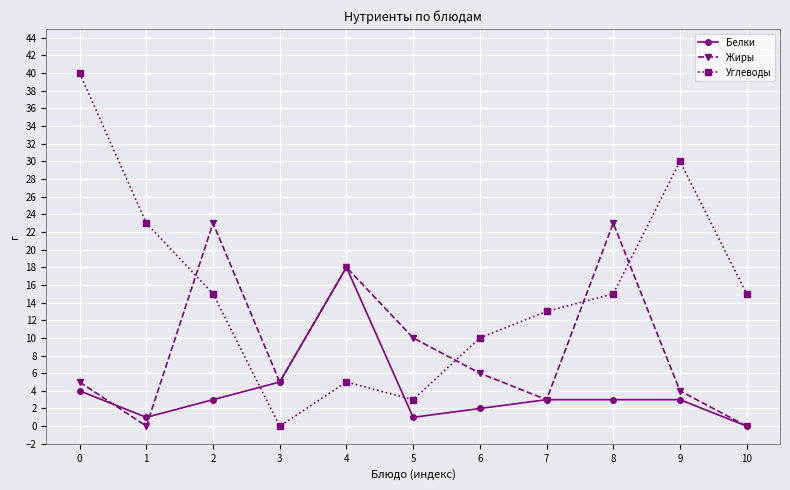

Where is the first local minimum for Белки?

1